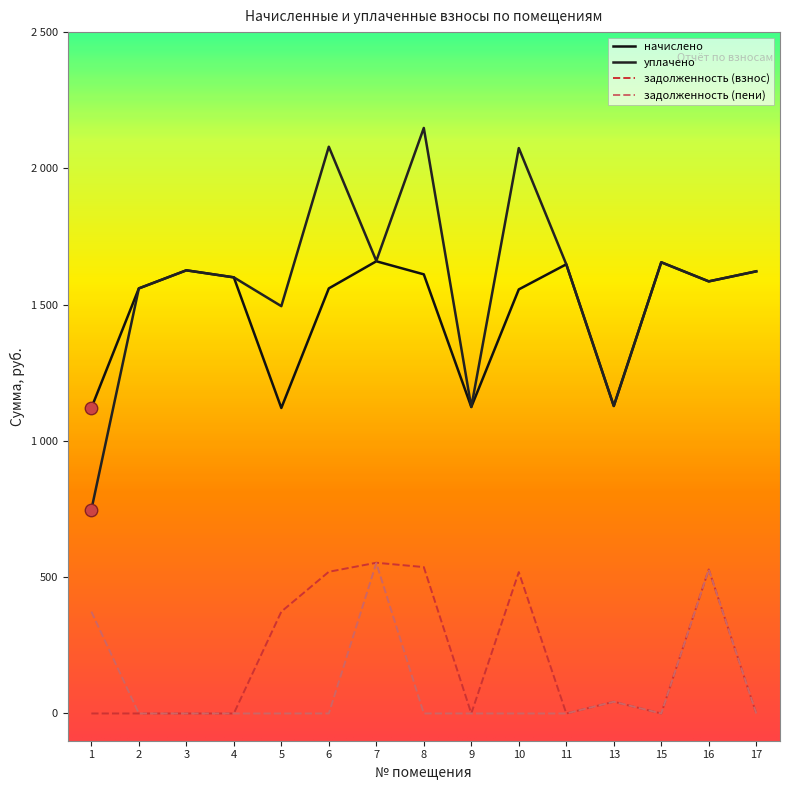

At how many categories does at least one series exceed 1526?

11